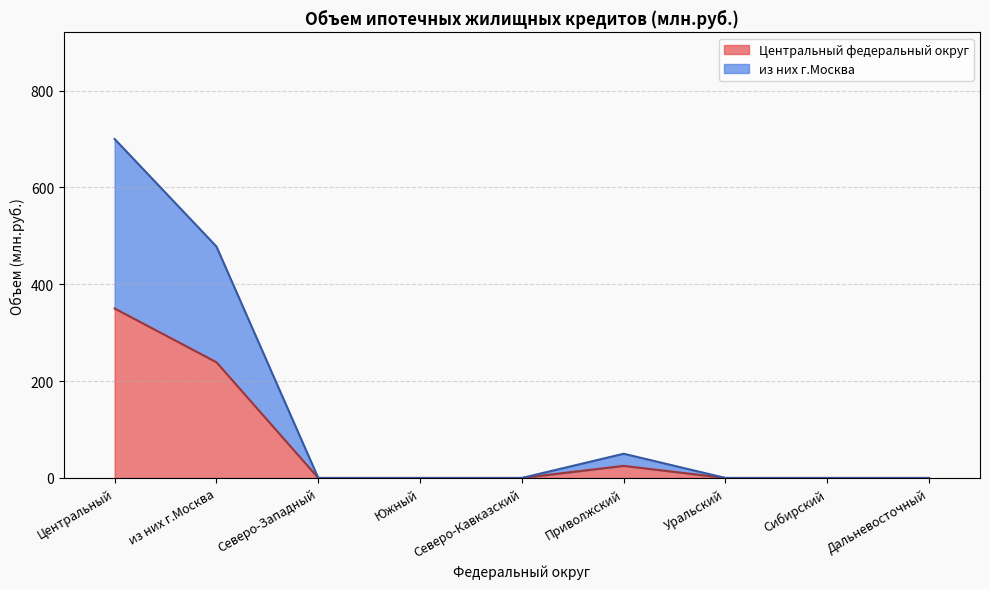

Reading right to left, what are all the values shown in this chart?

Центральный федеральный округ: Дальневосточный=0	Сибирский=0	Уральский=0	Приволжский=25	Северо-Кавказский=0	Южный=0	Северо-Западный=0	из них г.Москва=239	Центральный=350
из них г.Москва: Дальневосточный=0	Сибирский=0	Уральский=0	Приволжский=50	Северо-Кавказский=0	Южный=0	Северо-Западный=0	из них г.Москва=478	Центральный=700